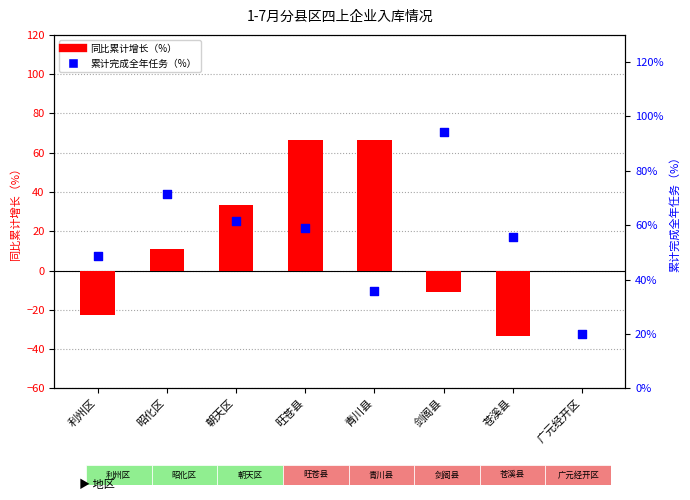

Which series contains the lowest Y value?

同比累计增长（%）